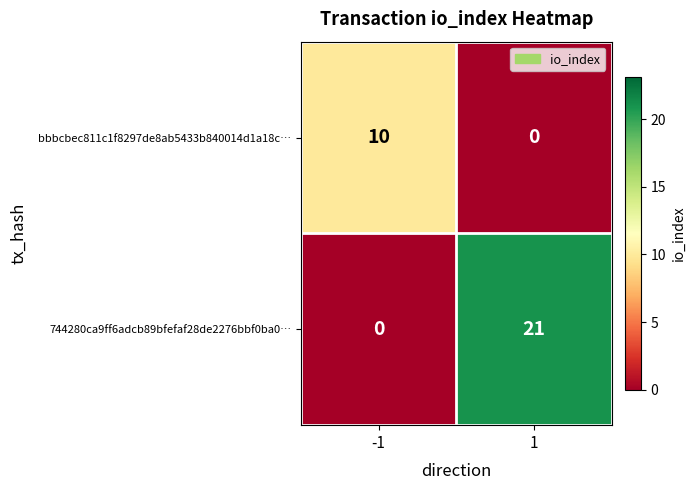

What is the maximum value for 744280ca9ff6adcb89bfefaf28de2276bbf0ba0…?

21